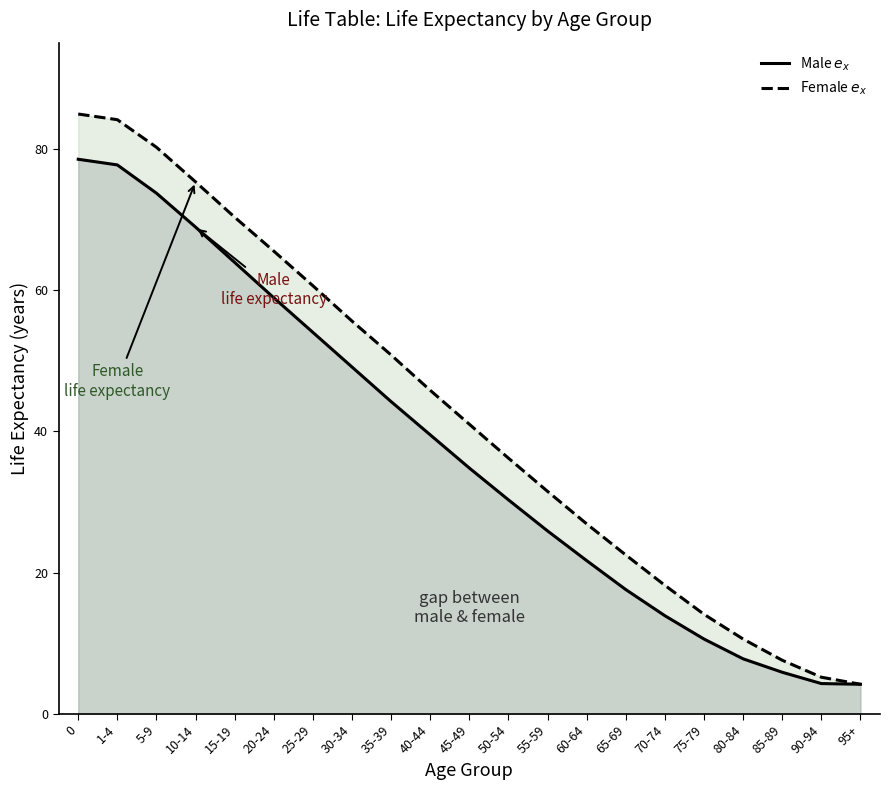

The Male $e_x$ series shows 30.6 at 65-69. True or false?

False